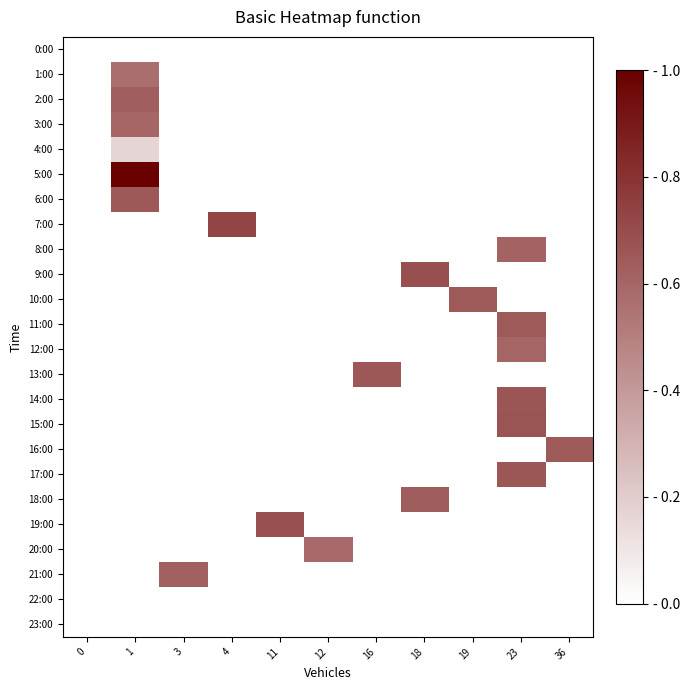

Which has a higher value, 3 or 19?

3